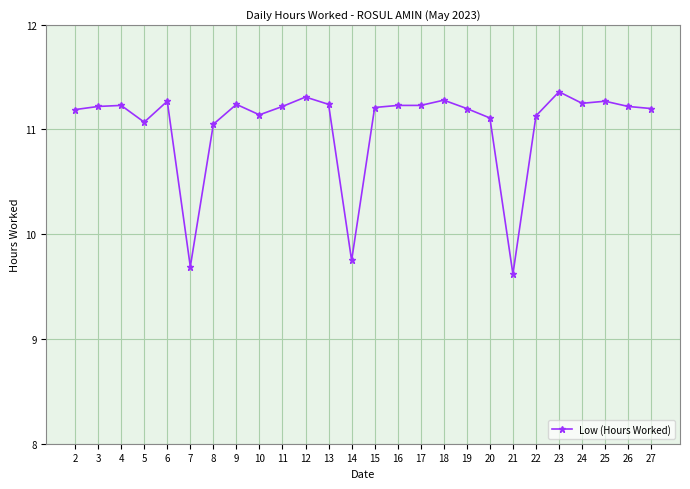

What is the sum of all values?

286.9